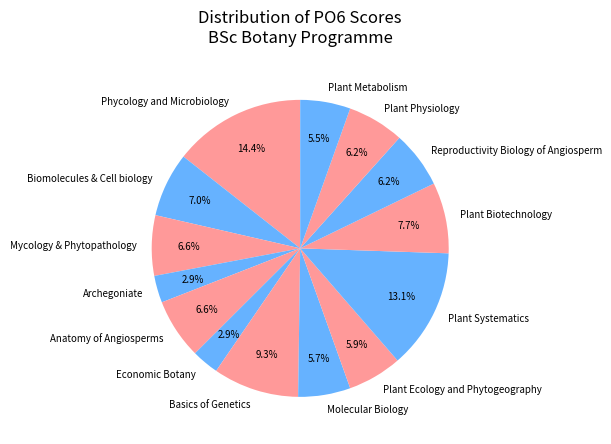

Does Reproductivity Biology of Angiosperm account for over 50% of the chart?

No